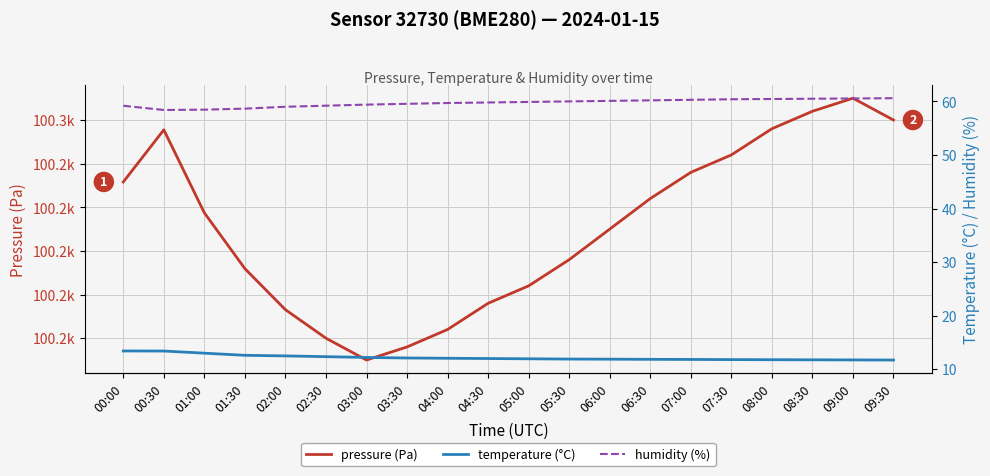

Reading left to right, list all the values displayed in this chart.

pressure (Pa): 00:00=100245.8	00:30=100257.8	01:00=100238.7	01:30=100225.9	02:00=100216.5	02:30=100210.0	03:00=100205.0	03:30=100208.0	04:00=100212.0	04:30=100218.0	05:00=100222.0	05:30=100228.0	06:00=100235.0	06:30=100242.0	07:00=100248.0	07:30=100252.0	08:00=100258.0	08:30=100262.0	09:00=100265.0	09:30=100260.0
temperature (°C): 00:00=13.4	00:30=13.4	01:00=13.0	01:30=12.6	02:00=12.5	02:30=12.3	03:00=12.2	03:30=12.1	04:00=12.1	04:30=12.0	05:00=11.9	05:30=11.9	06:00=11.9	06:30=11.8	07:00=11.8	07:30=11.8	08:00=11.8	08:30=11.8	09:00=11.7	09:30=11.7
humidity (%): 00:00=59.2	00:30=58.4	01:00=58.5	01:30=58.6	02:00=59.0	02:30=59.2	03:00=59.4	03:30=59.5	04:00=59.7	04:30=59.8	05:00=59.9	05:30=60.0	06:00=60.1	06:30=60.2	07:00=60.3	07:30=60.4	08:00=60.5	08:30=60.5	09:00=60.5	09:30=60.6